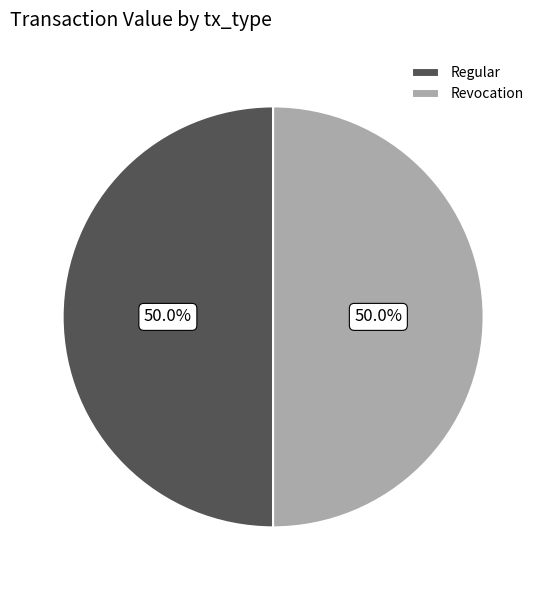

What portion of the pie excludes Regular?

50.0%